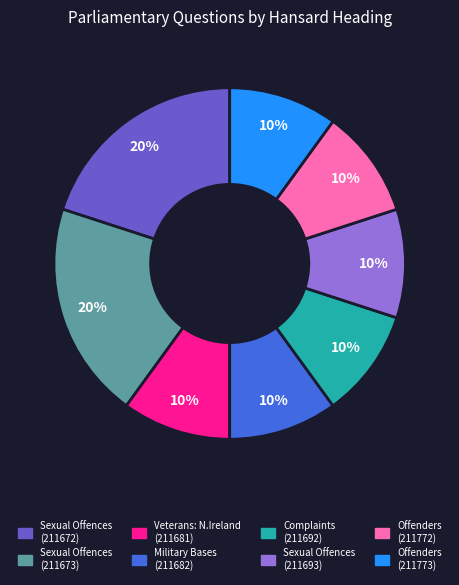

To the nearest percent, what is the average slice percentage?

12%